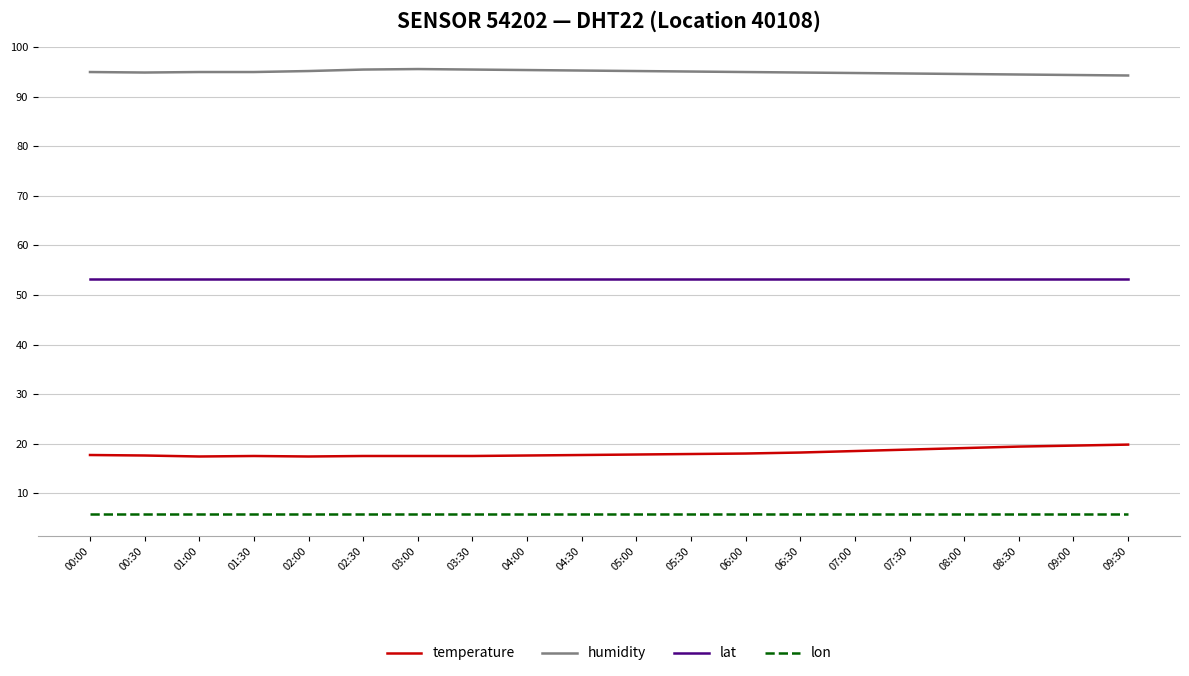

List the series in order of their peak value, highest first.

humidity, lat, temperature, lon